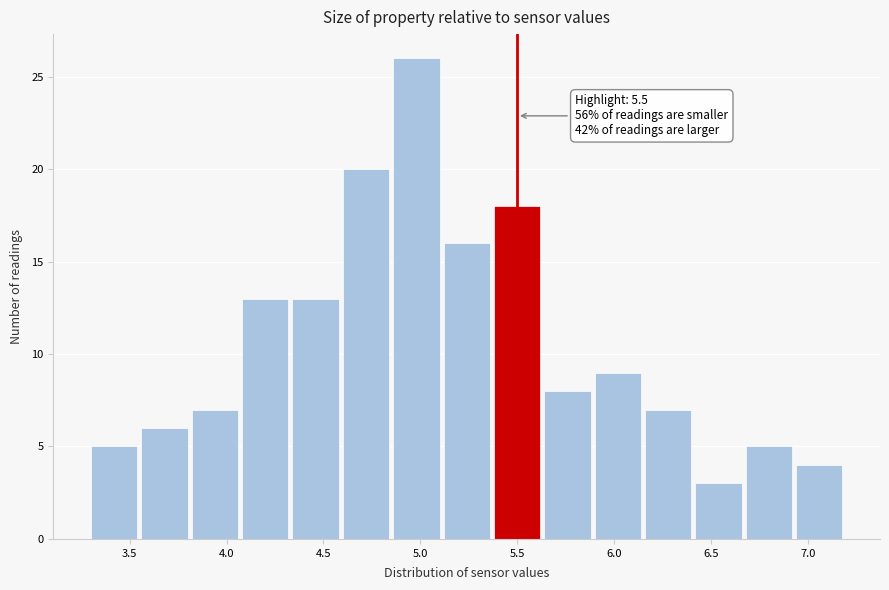

Which range on the x-axis has the tallest bar?

4.86 to 5.12